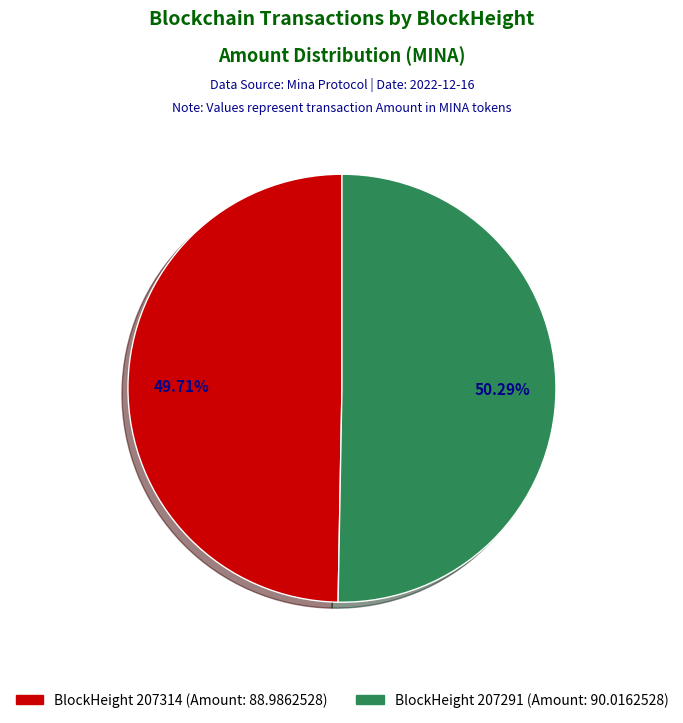

Is there any slice that represents more than half of the pie?

Yes